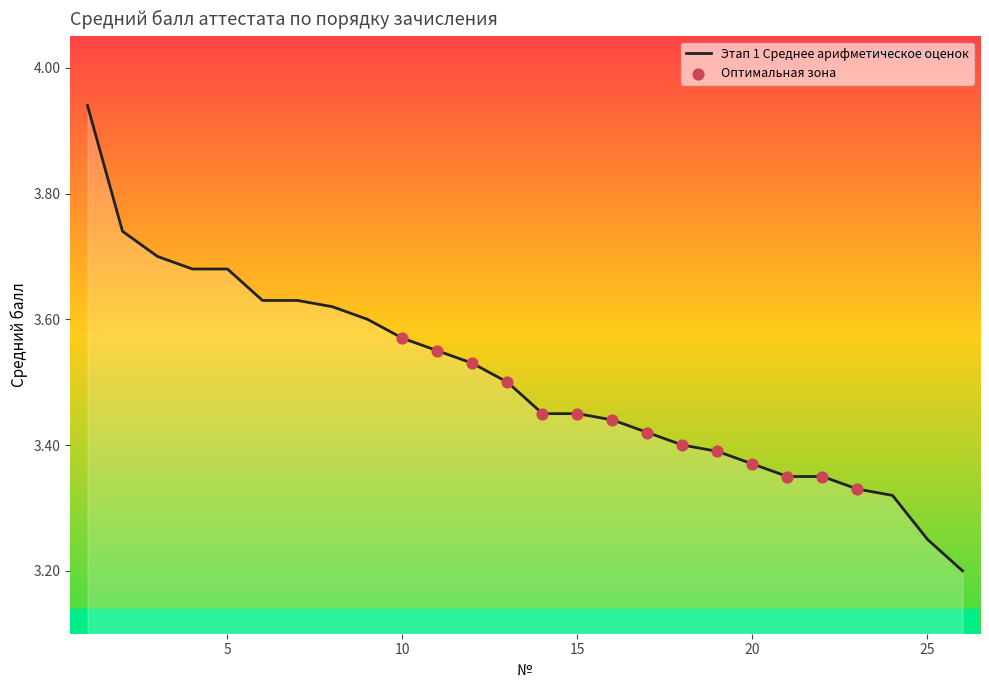

Does the chart have visible grid lines?

No